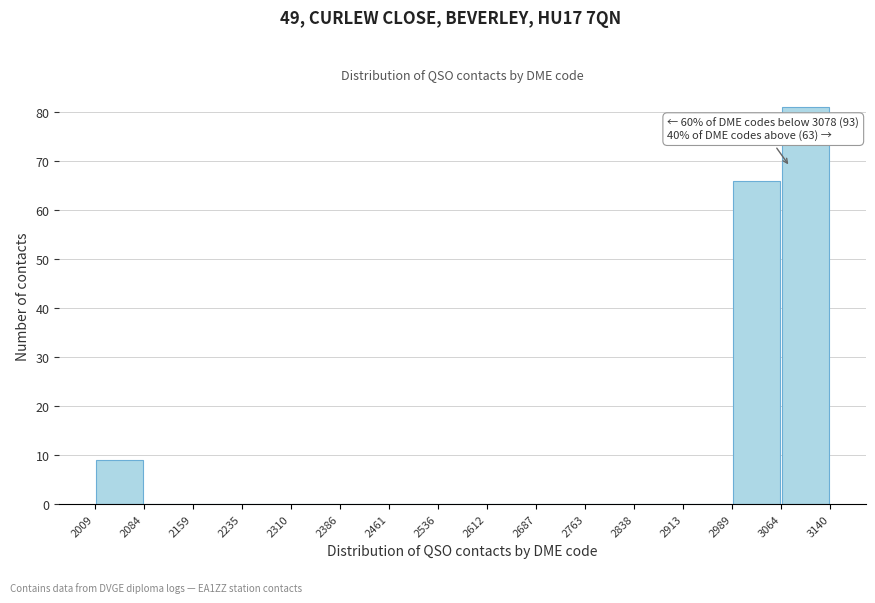

Over which range of the x-axis is the bar tallest?

3064 to 3140